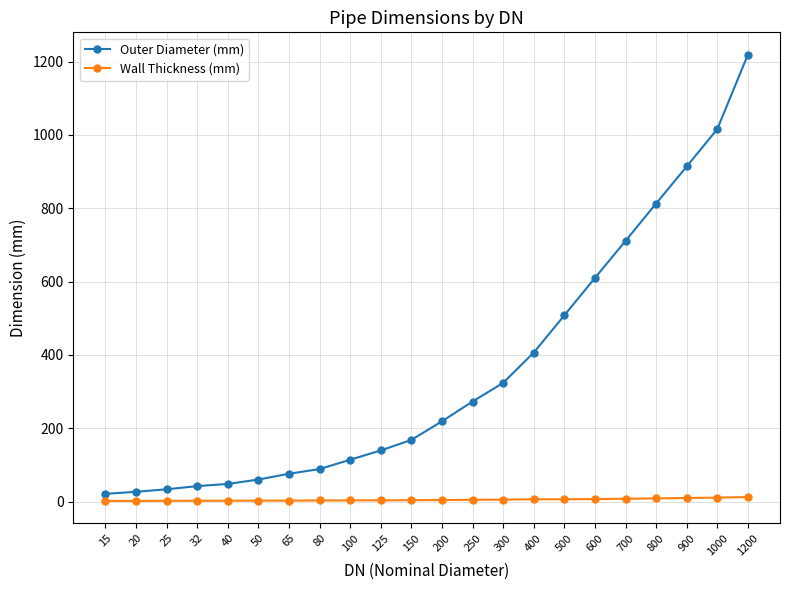

What is the average value of the Outer Diameter (mm) series?

356.1